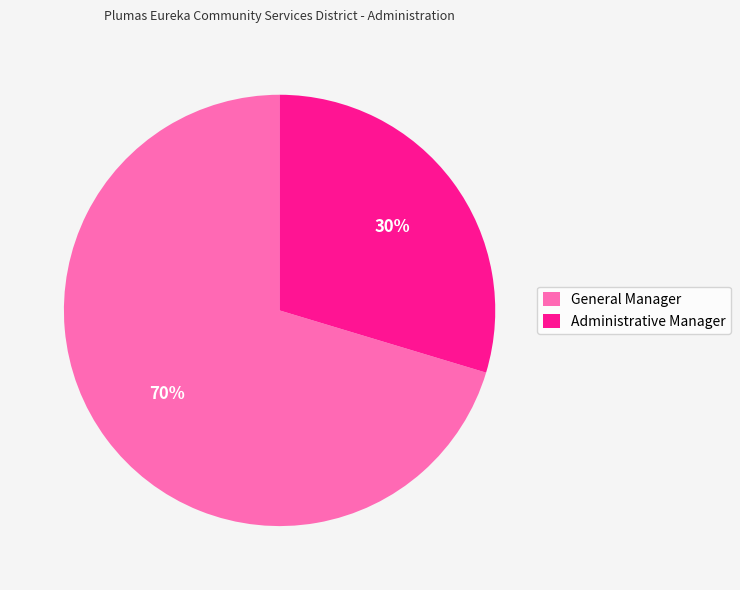

To the nearest percent, what percentage of the pie is Administrative Manager?

30%